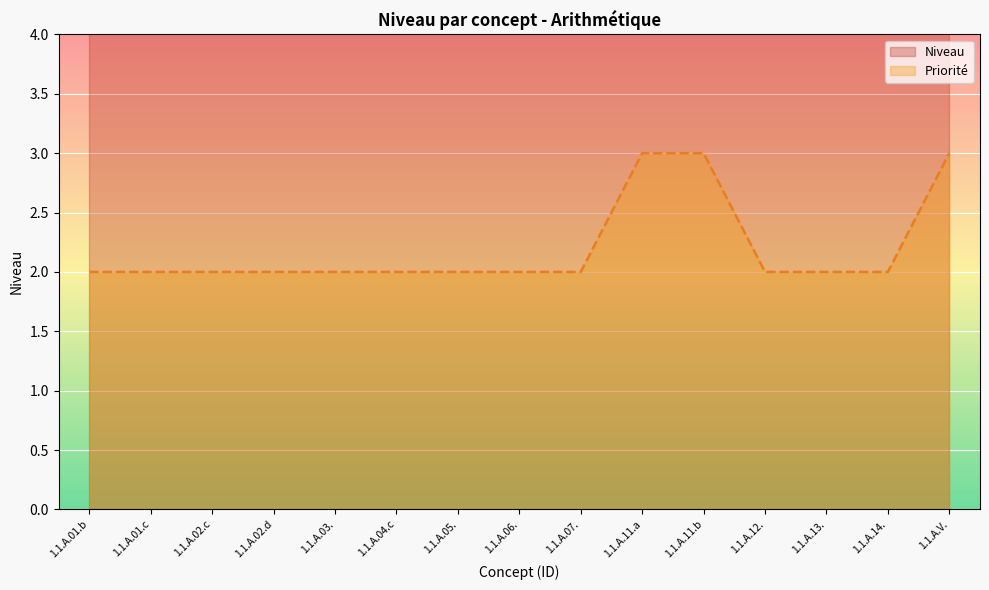

What is the difference between the values at 1.1.A.11.a and 1.1.A.01.b?

1